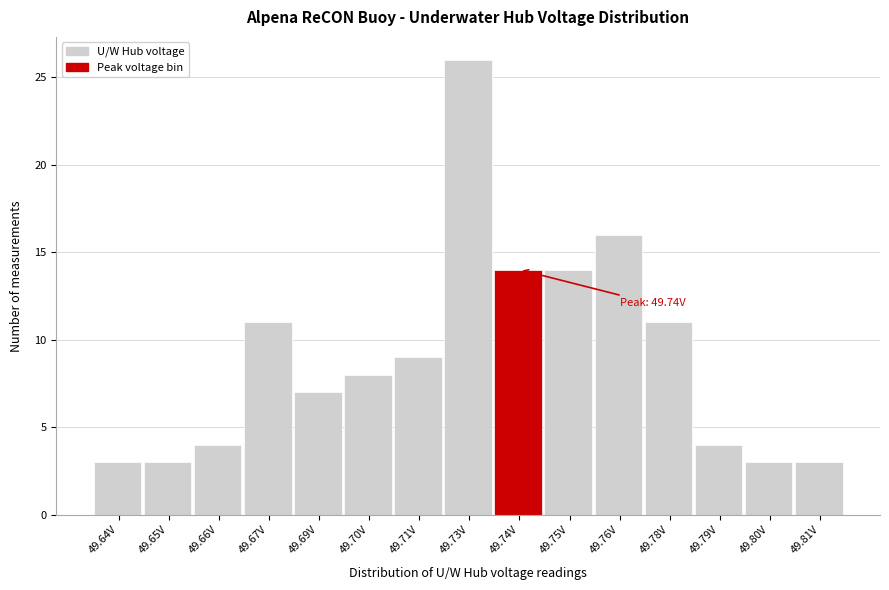

Reading right to left, what are all the values shown in this chart?

49.81V=3	49.80V=3	49.79V=4	49.78V=11	49.76V=16	49.75V=14	49.74V=14	49.73V=26	49.71V=9	49.70V=8	49.69V=7	49.67V=11	49.66V=4	49.65V=3	49.64V=3